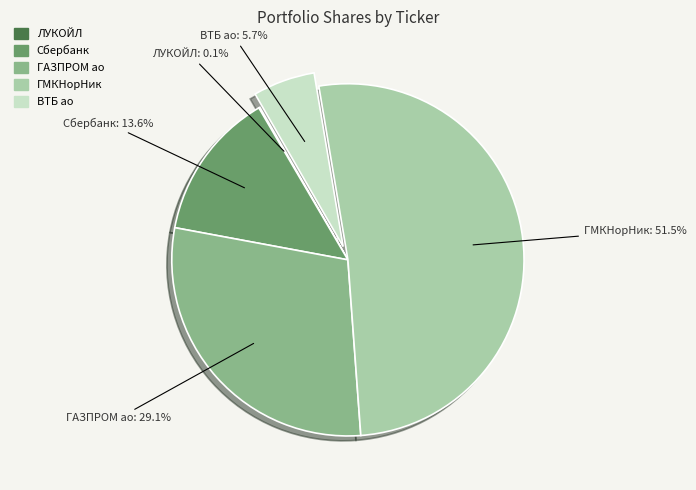

What is the ratio of the value at ГМКНорНик to the value at ГАЗПРОМ ао?

1.8